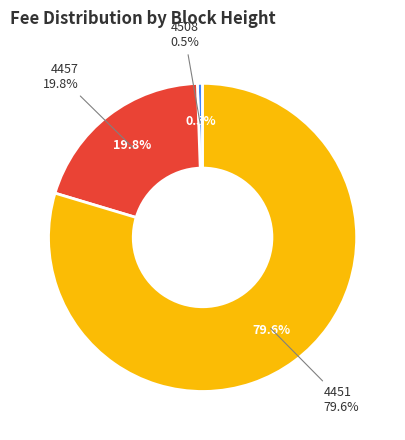

Does 4451 represent more than half of the total?

Yes